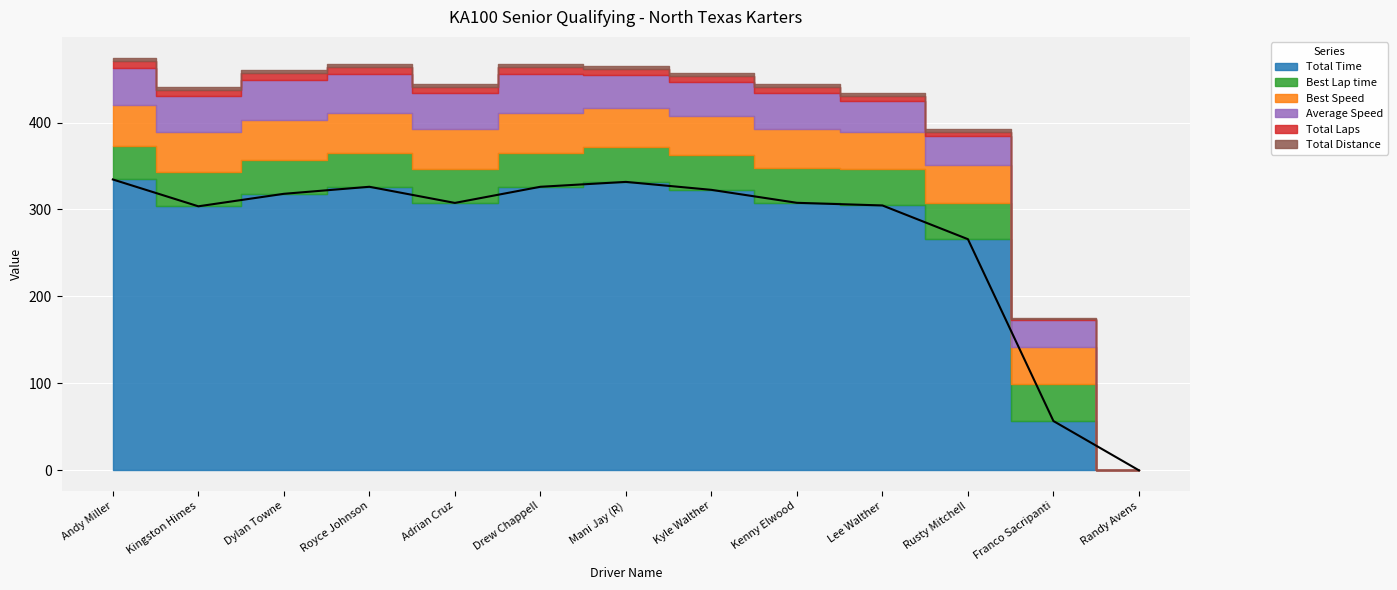

What is the difference between the highest and lowest values at Rusty Mitchell?

263.3